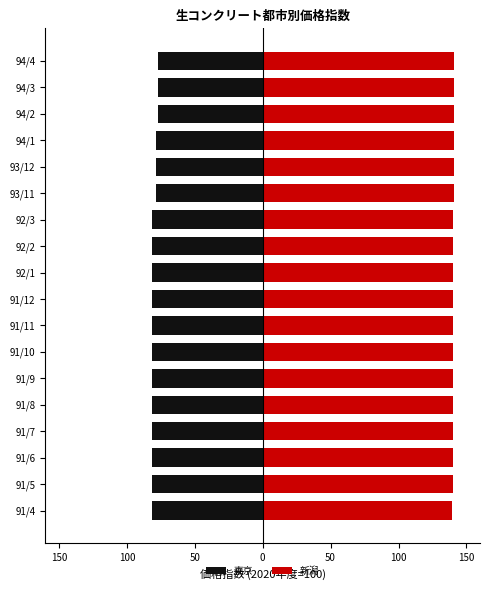

Between 91/10 and 92/1, which series saw the biggest shift?

東京